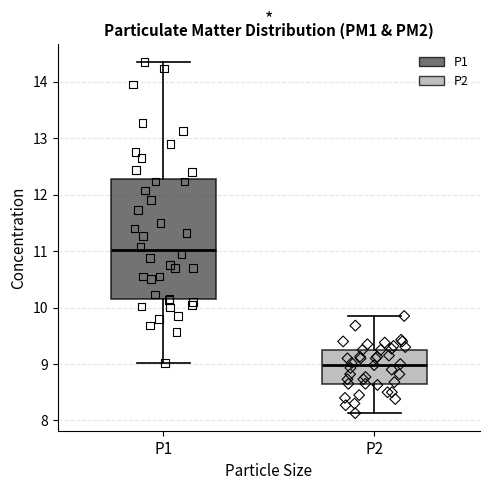

Where is the lower edge of the box for P2 on the y-axis? The values are not printed on the chart, so give them approximately, as read against the axis.

8.7